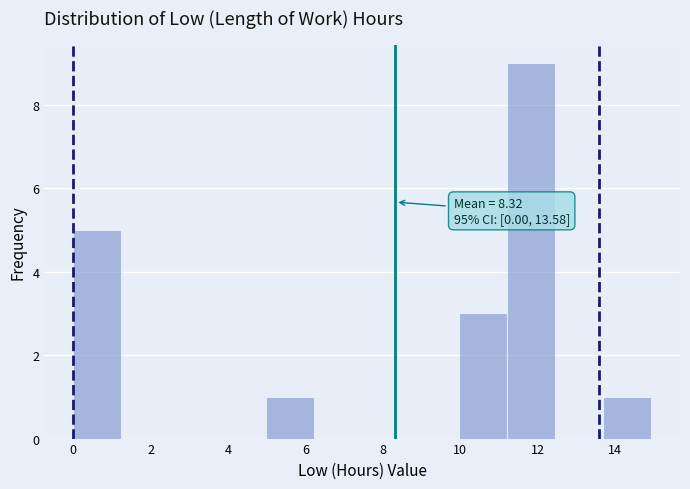

Which range on the x-axis has the tallest bar?

11.2 to 12.4